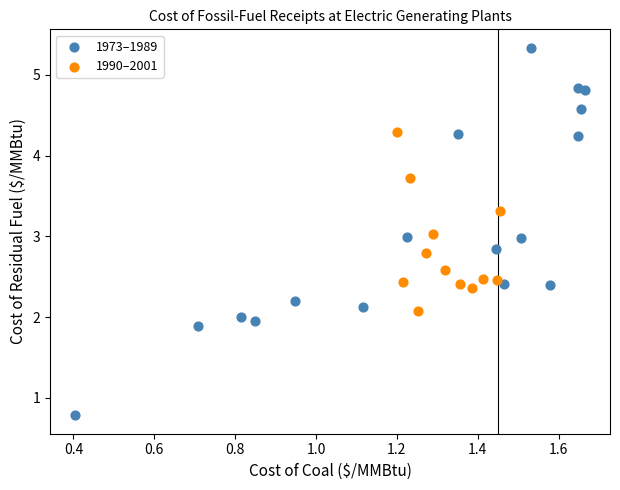

Which series has the widest spread of Y values?

1973–1989